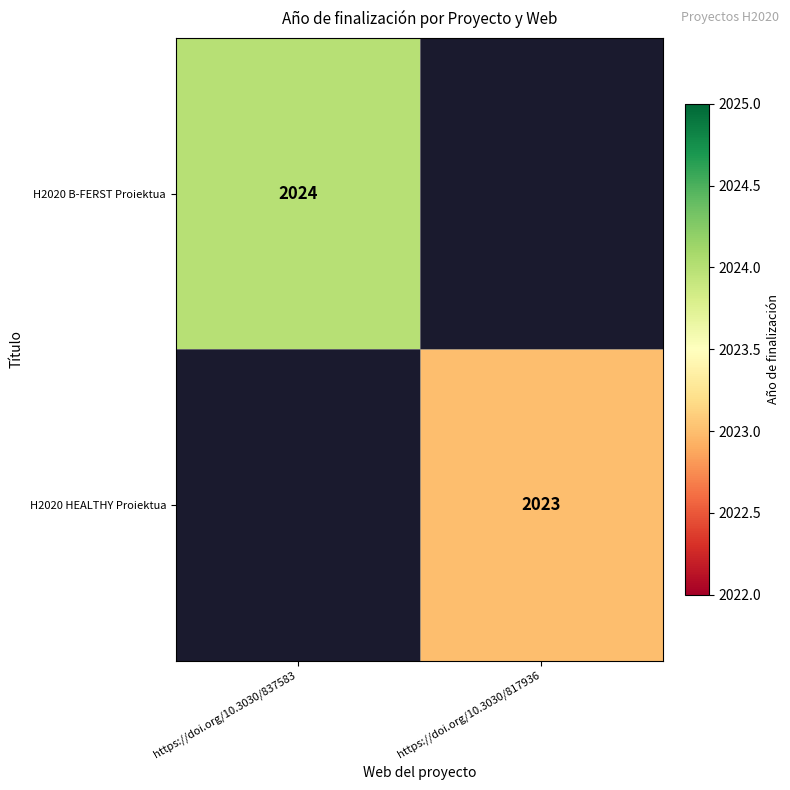

Is the value of H2020 B-FERST Proiektua at https://doi.org/10.3030/837583 greater than the value of H2020 HEALTHY Proiektua at https://doi.org/10.3030/817936?

Yes